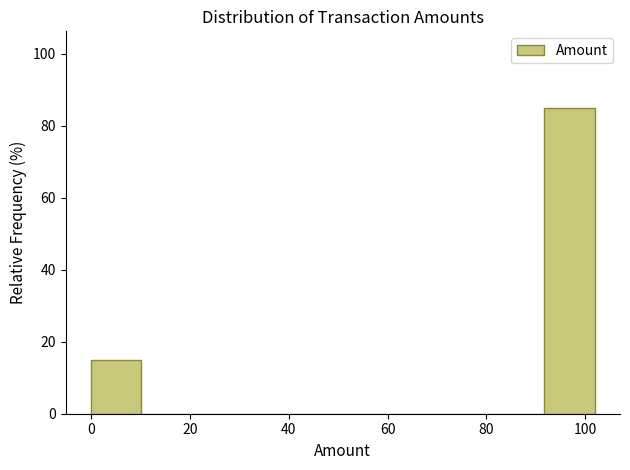

What is the height of the bar covering 92 to 102 on the x-axis? Neither the bar edges nor the heights are printed on the chart, so give them approximately, as read against the axes.

86